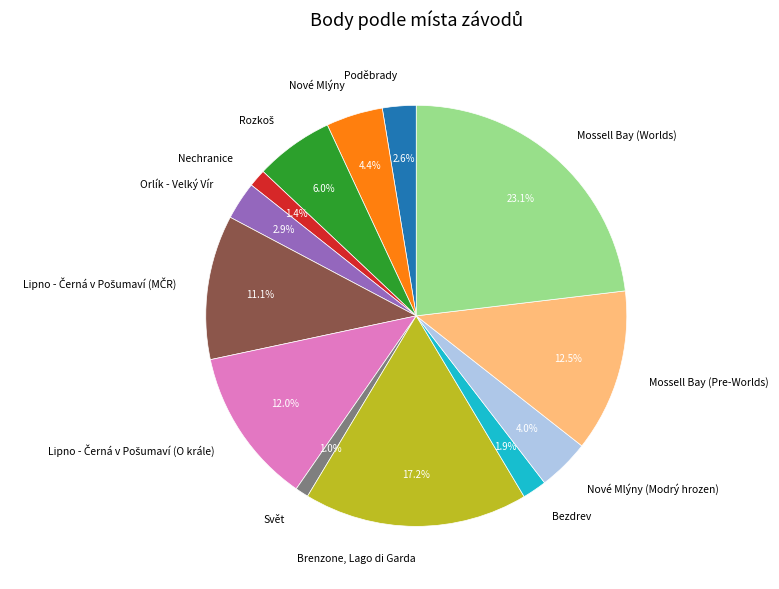

Does Nové Mlýny represent more than half of the total?

No